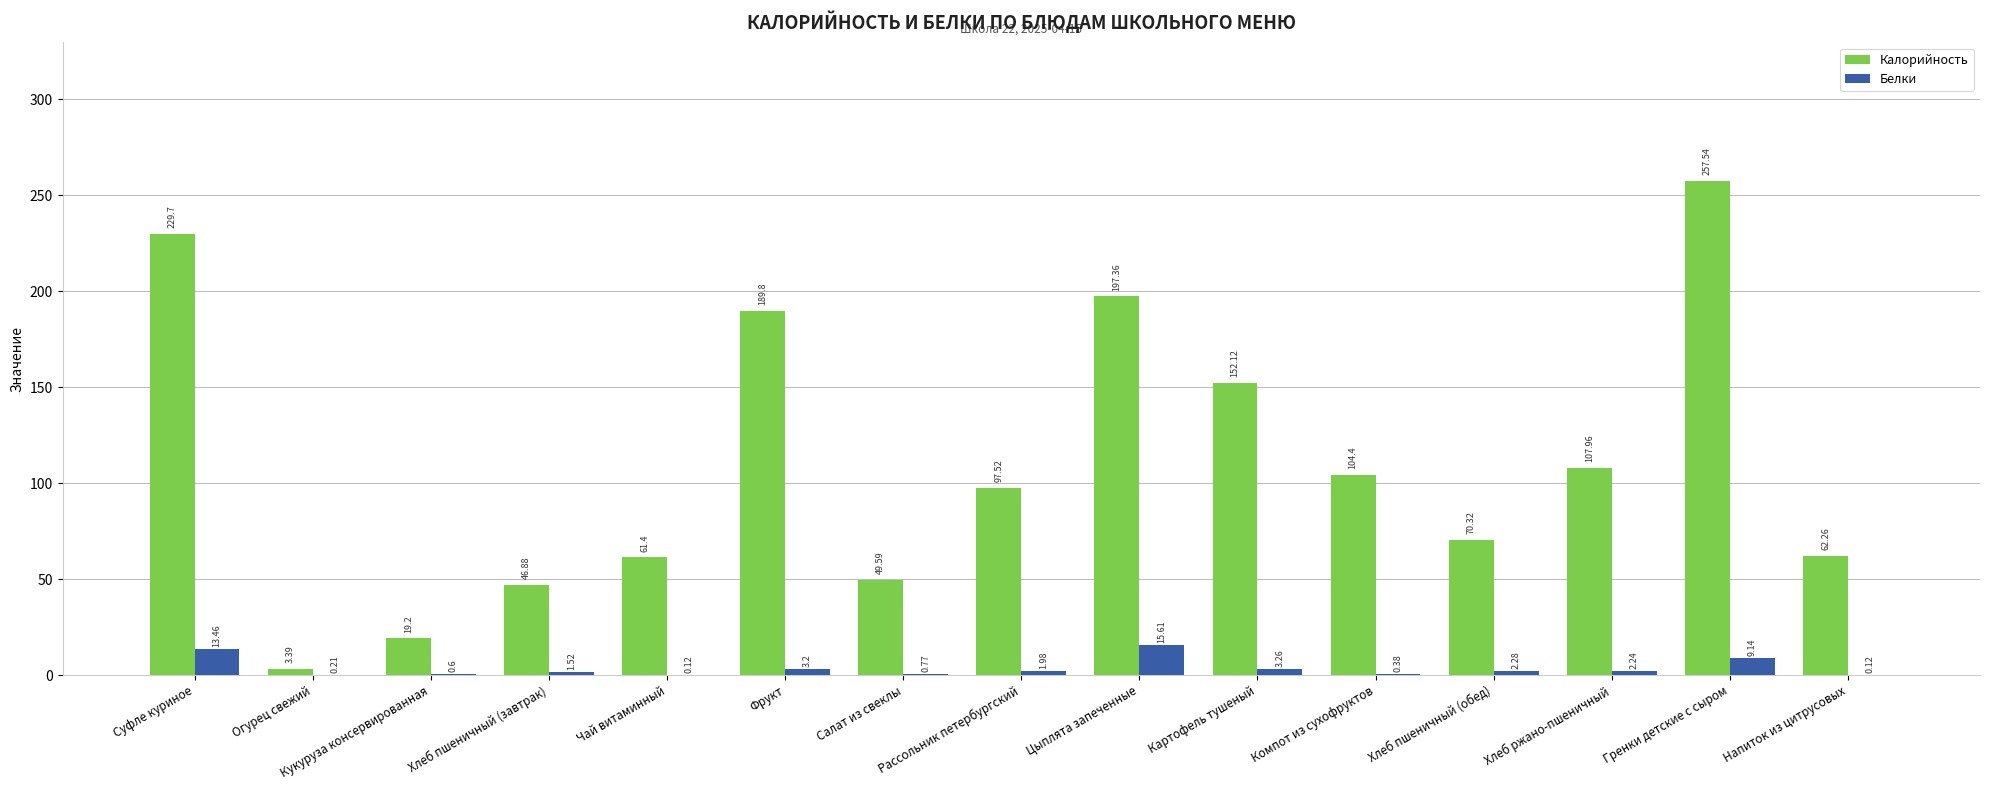

Between Хлеб пшеничный (завтрак) and Цыплята запеченные, which series saw the biggest shift?

Калорийность